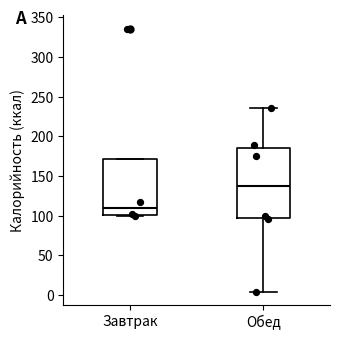

Reading left to right, transcribe this box plot: for each box, give where its median line is, the range the box spans, and where its two whiskers end, as read against the y-axis. The values are not printed on the chart, so give them approximately, as read against the axis.

Завтрак: median 110, box 100 to 170, whiskers 100 to 170
Обед: median 140, box 95 to 185, whiskers 5 to 235